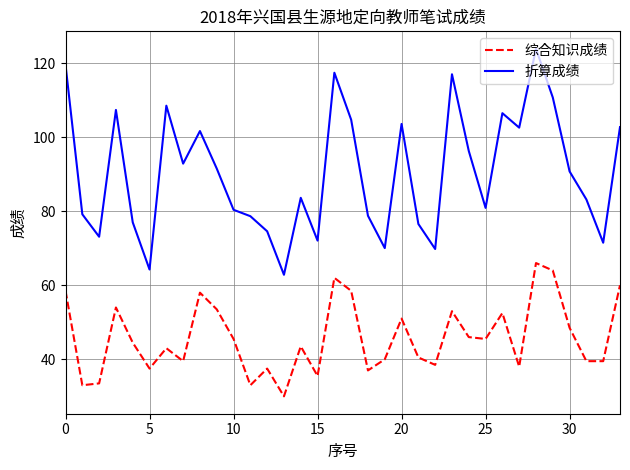

True or false: 折算成绩 and 综合知识成绩 cross at least once.

False